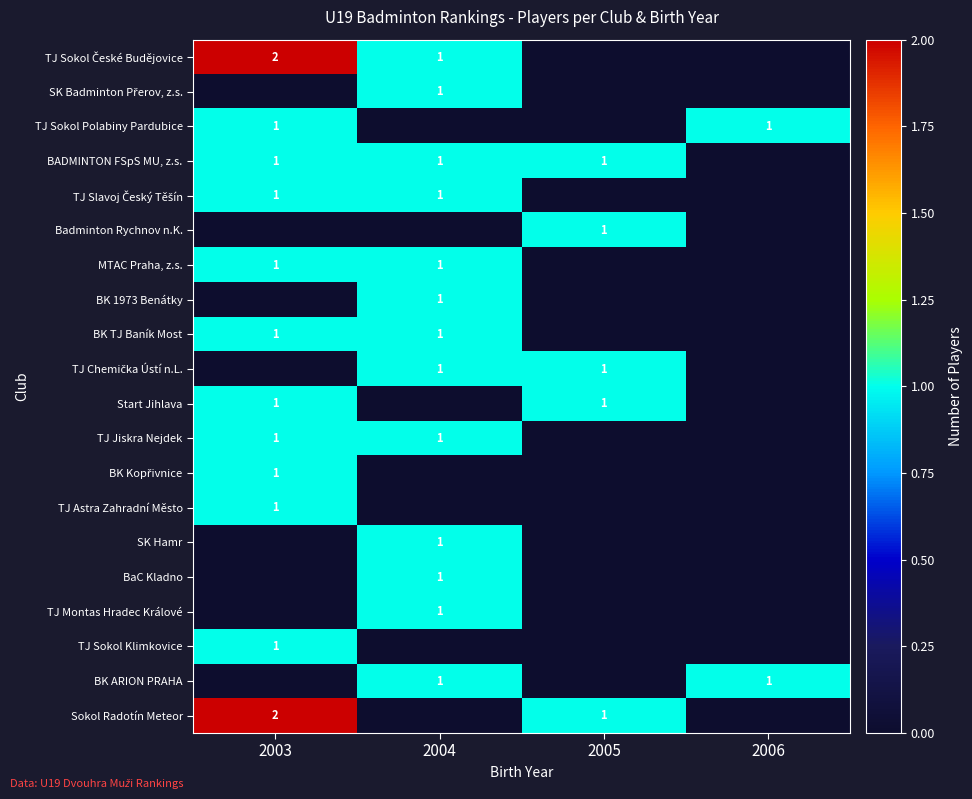

Which has a higher value, 2003 or 2004?

2003